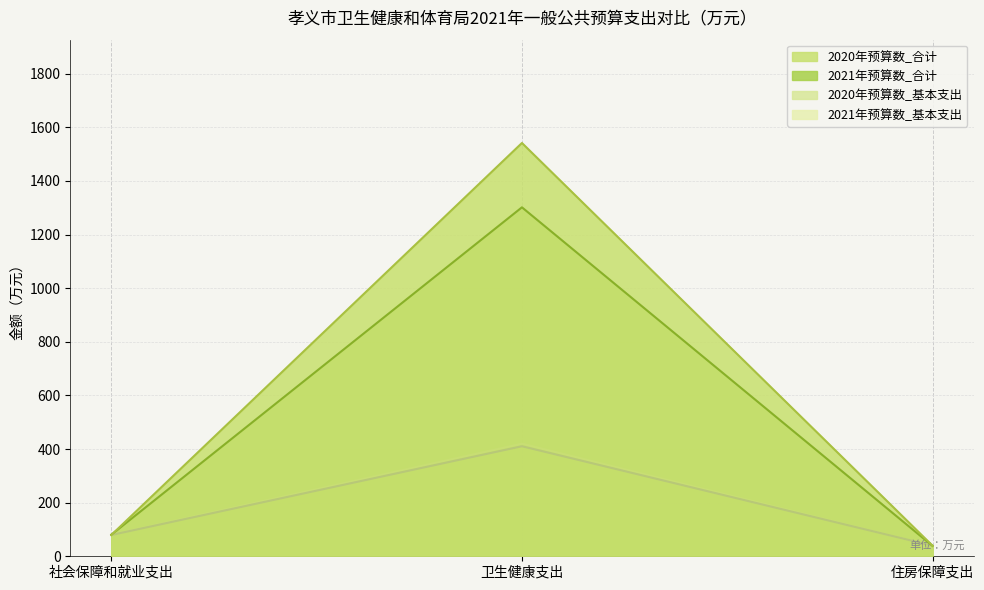

At which label does 2020年预算数_合计 first exceed 79?

社会保障和就业支出